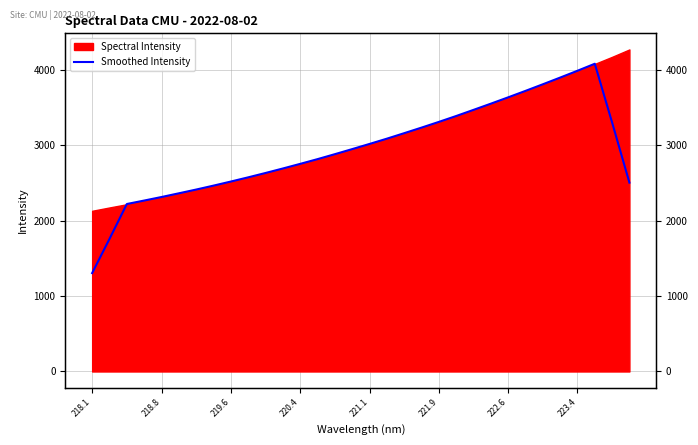

Does the chart display data point markers on the line(s)?

No